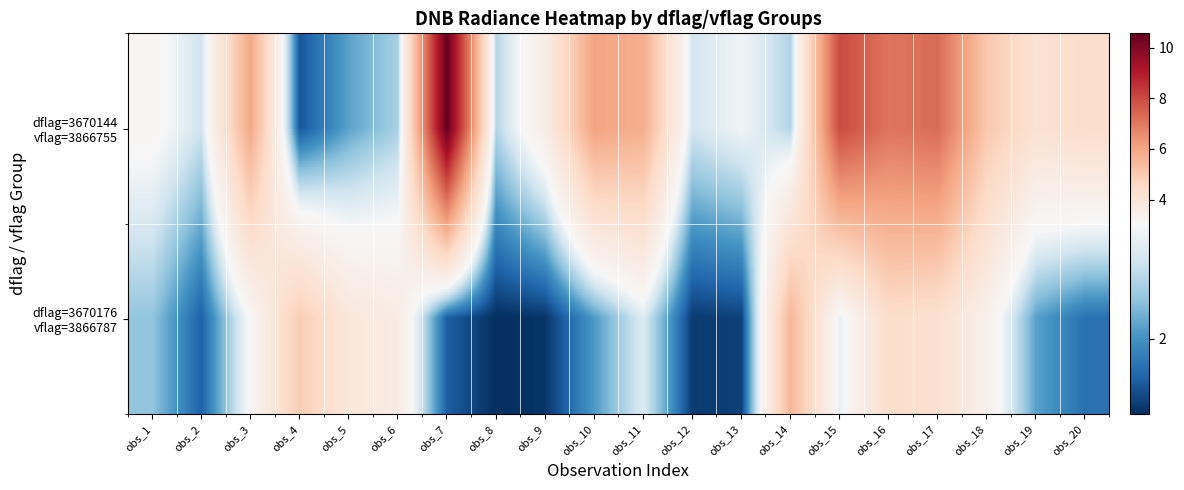

How many series are shown in this chart?

2